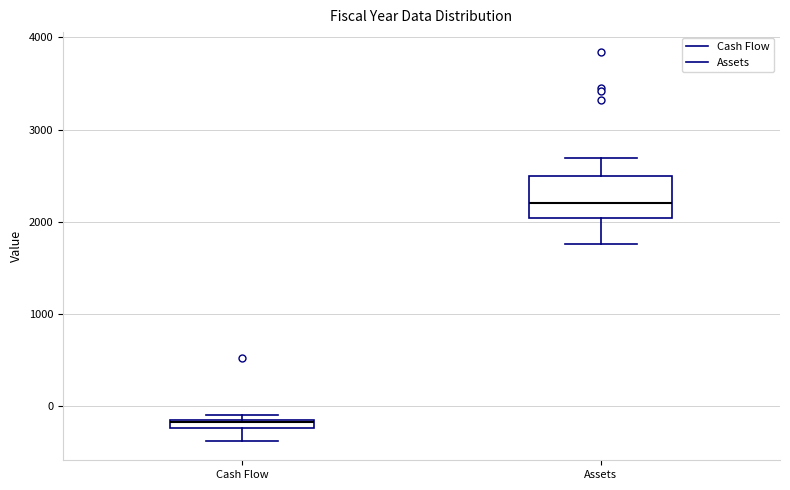

Where does the lower whisker of the box for Assets end on the y-axis? The values are not printed on the chart, so give them approximately, as read against the axis.

1800